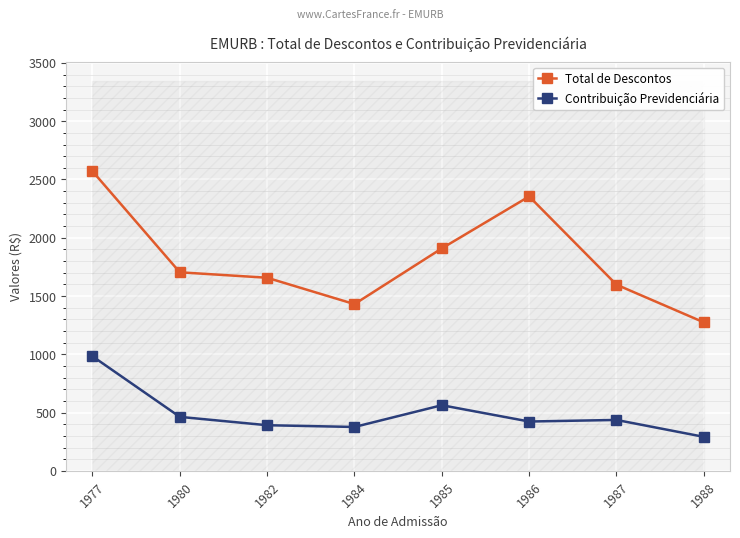

Where does the Total de Descontos series first go above 1703?

1977